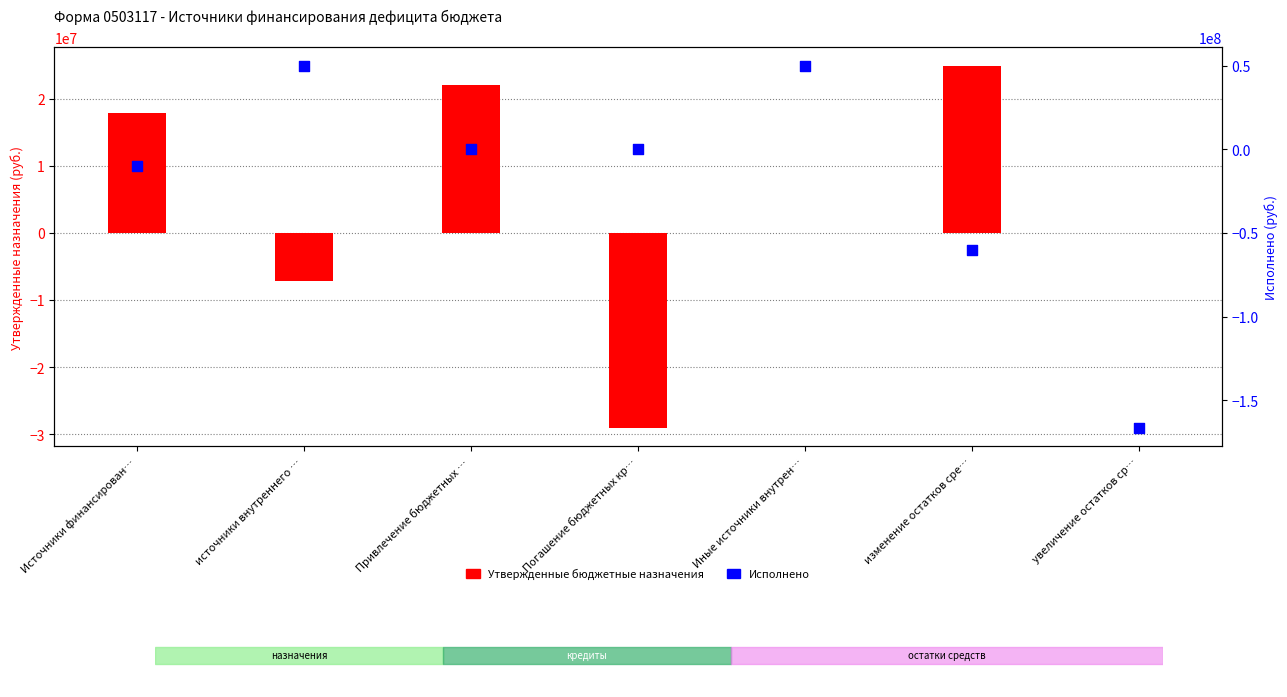

What are all the series names shown in the legend?

Утвержденные бюджетные назначения, Исполнено